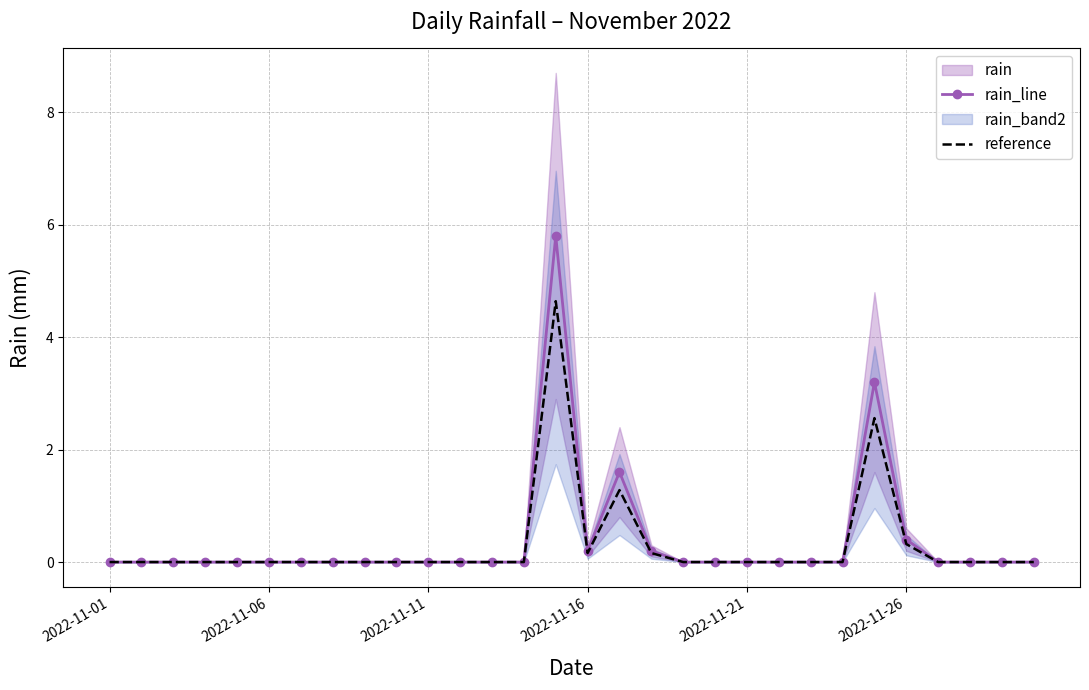

The reference series shows 1.6 at 12. True or false?

False